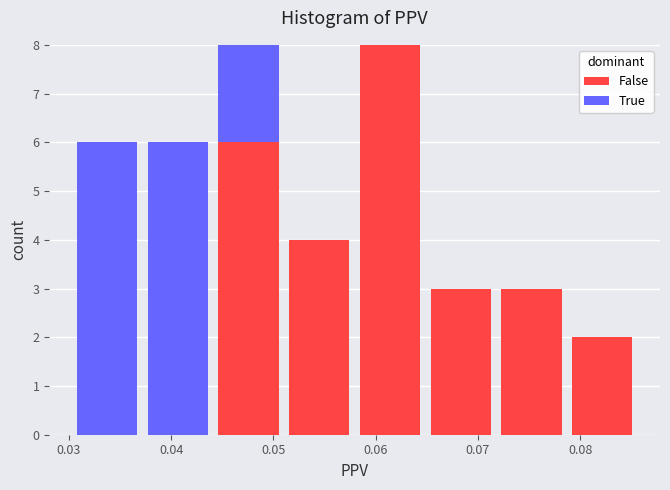

Reading left to right, transcribe this chart: for each stacked bar, give the range it covers on the x-axis and its total height. Neither the bar edges nor the heights are printed on the chart, so give them approximately, as read against the axes.

0.030 to 0.037: 6
0.037 to 0.044: 6
0.044 to 0.051: 8
0.051 to 0.058: 4
0.058 to 0.065: 8
0.065 to 0.072: 3
0.072 to 0.079: 3
0.079 to 0.086: 2